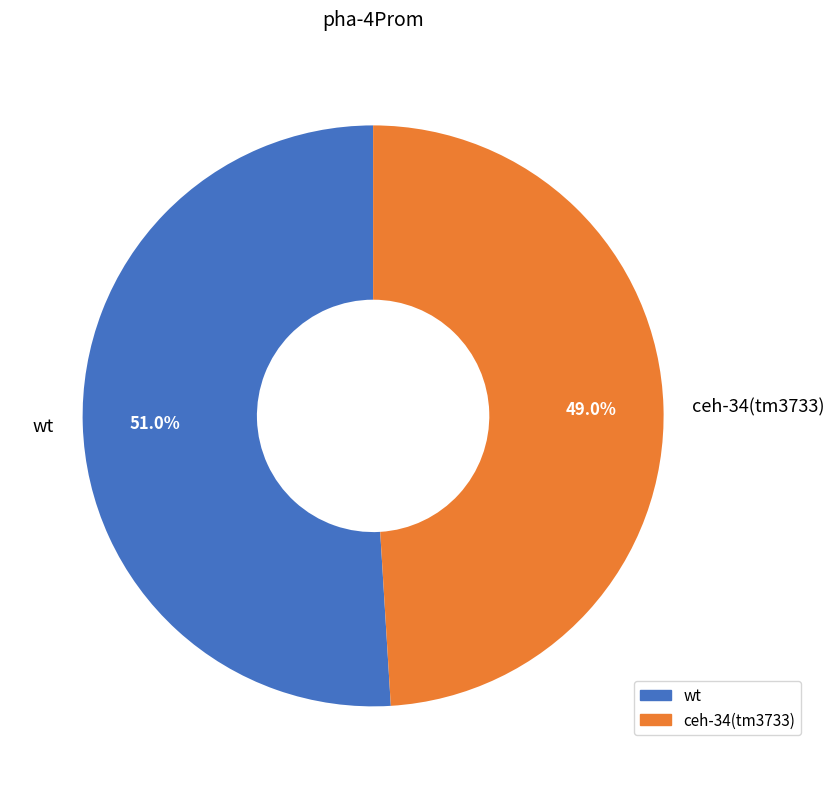

What portion of the pie excludes wt?

49.0%